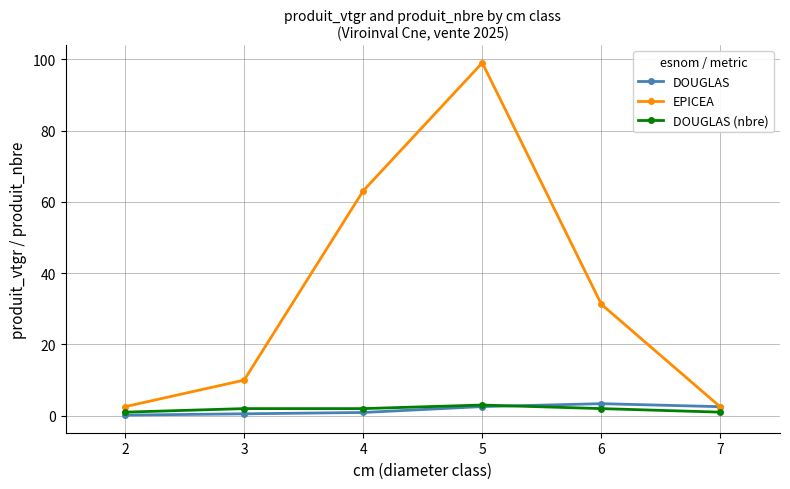

Rank the series at 3 from lowest to highest value.

DOUGLAS, DOUGLAS (nbre), EPICEA